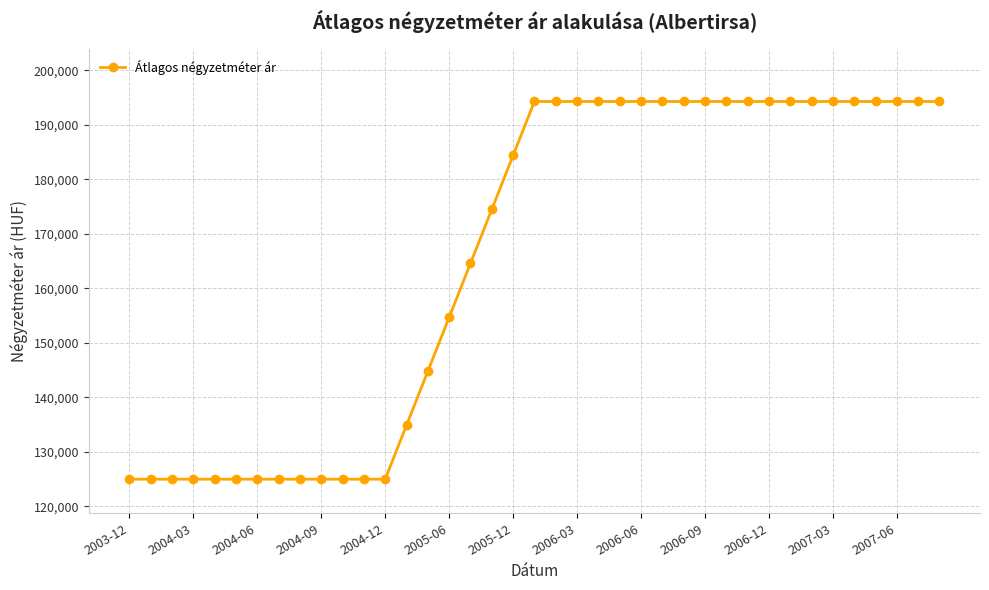

What is the value of the 7th point from the left?

125000